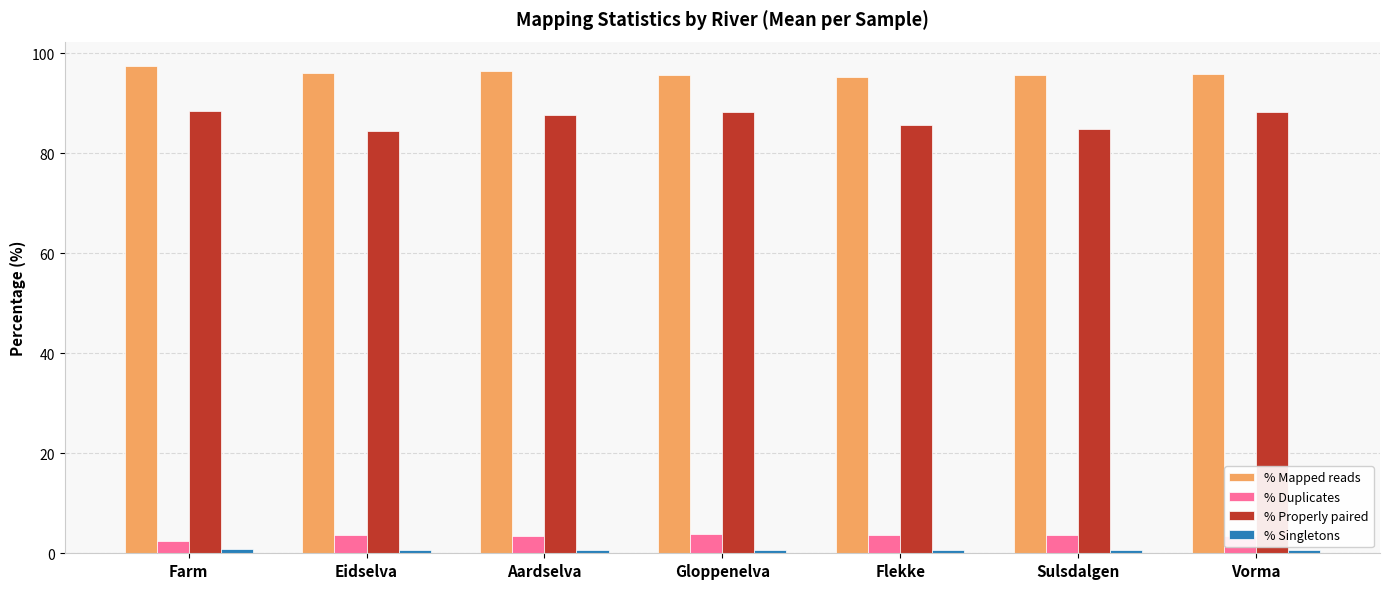

What is the lowest value of the % Mapped reads series?

95.1